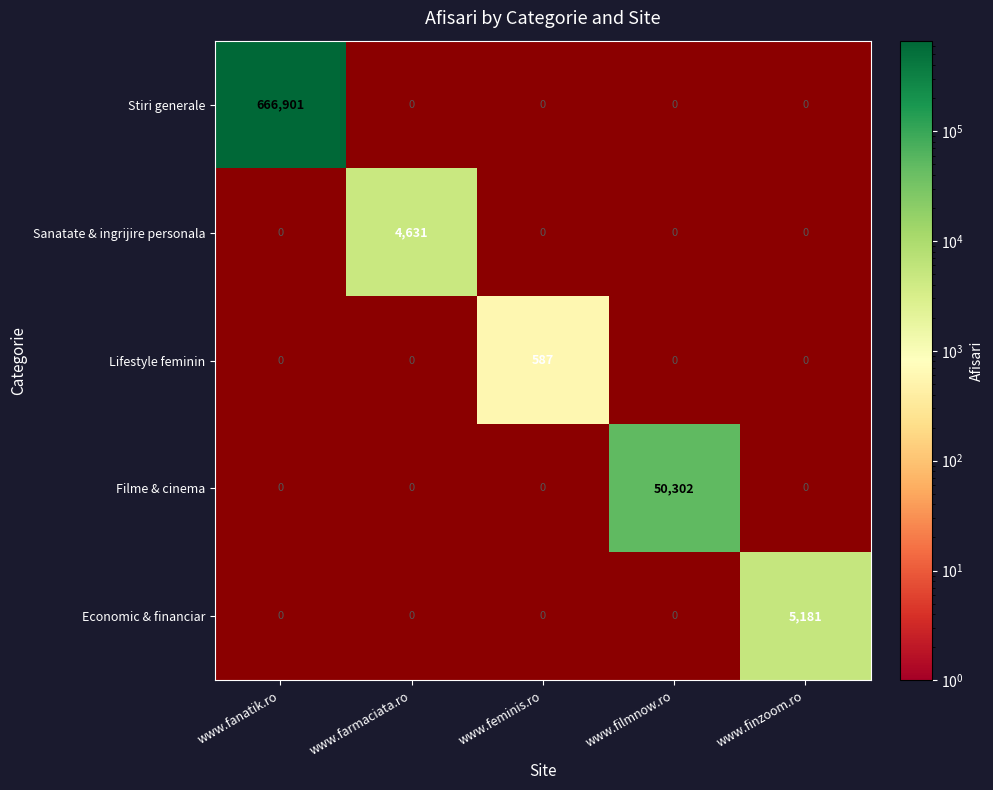

What is the spread (max minus min) of values at www.farmaciata.ro?

4631